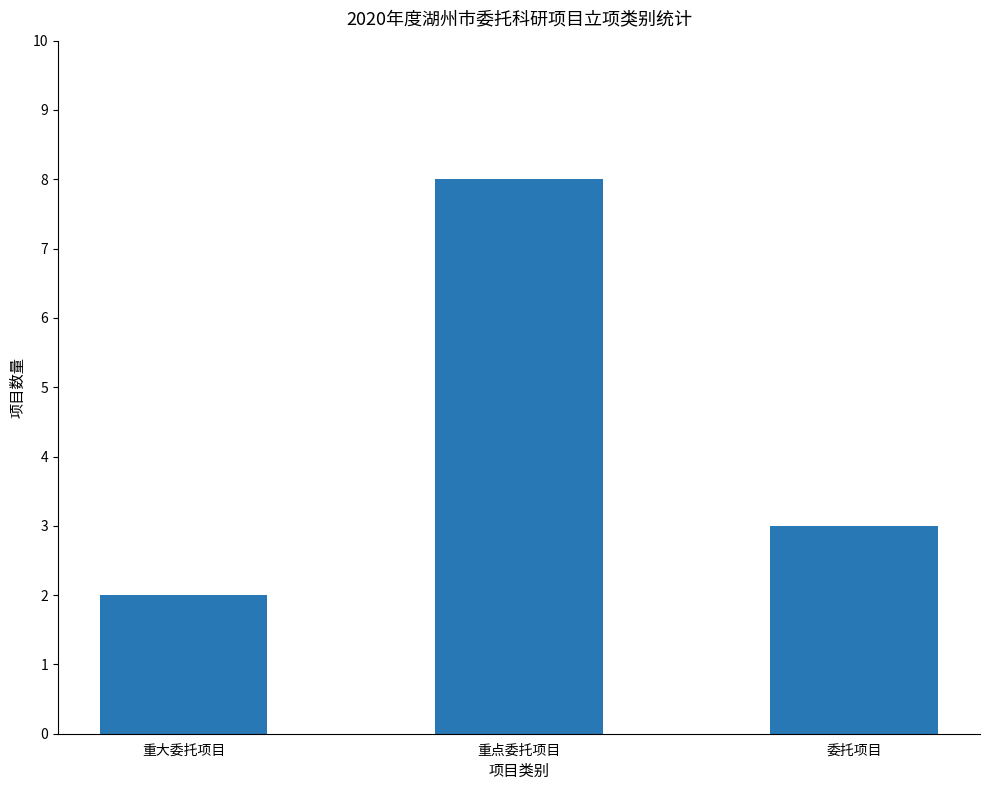

Which has a higher value, 委托项目 or 重点委托项目?

重点委托项目